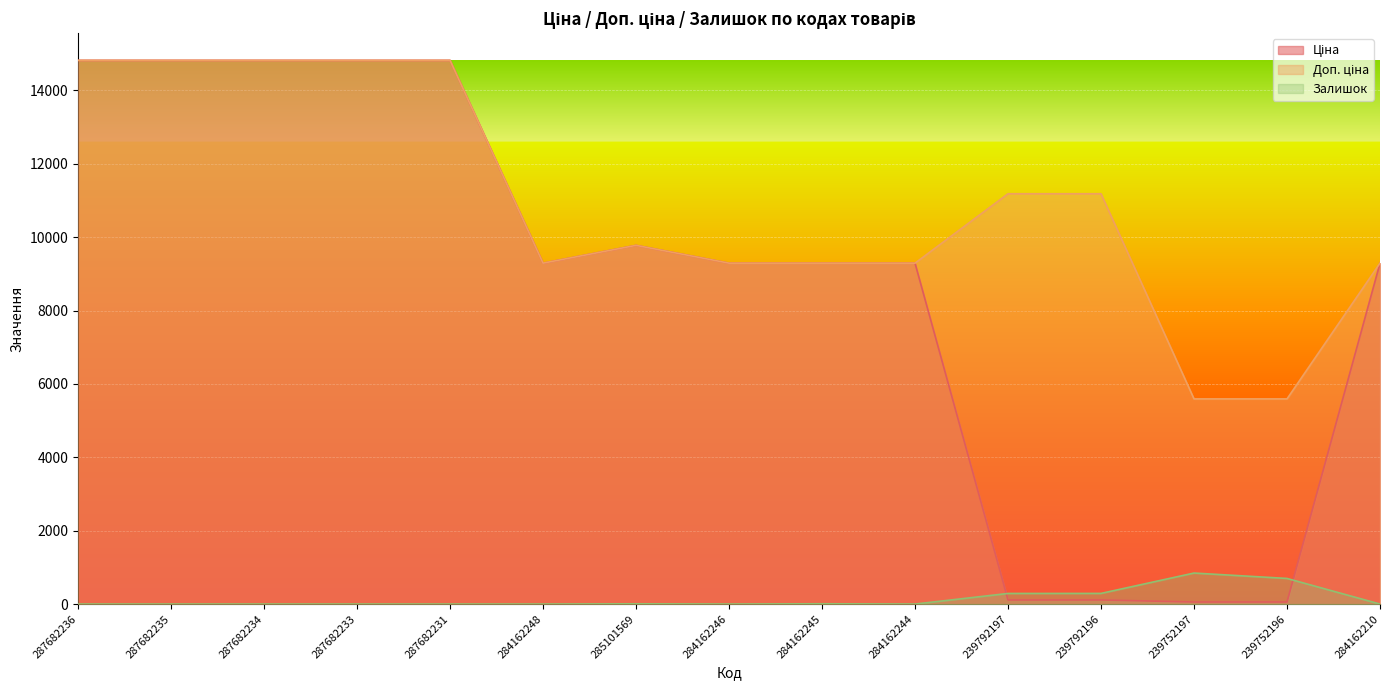

Reading right to left, extract all data points from this chart.

Ціна: 9290.5	55.9	55.9	111.8	111.8	9290.5	9290.5	9290.5	9775.5	9290.5	14817.6	14817.6	14817.6	14817.6	14817.6
Доп. ціна: 9290.5	5591.0	5591.0	11182.0	11182.0	9290.5	9290.5	9290.5	9775.5	9290.5	14817.6	14817.6	14817.6	14817.6	14817.6
Залишок: 0.0	698.0	845.0	290.0	289.0	0.0	8.0	0.0	7.0	0.0	0.0	0.0	0.0	0.0	0.0